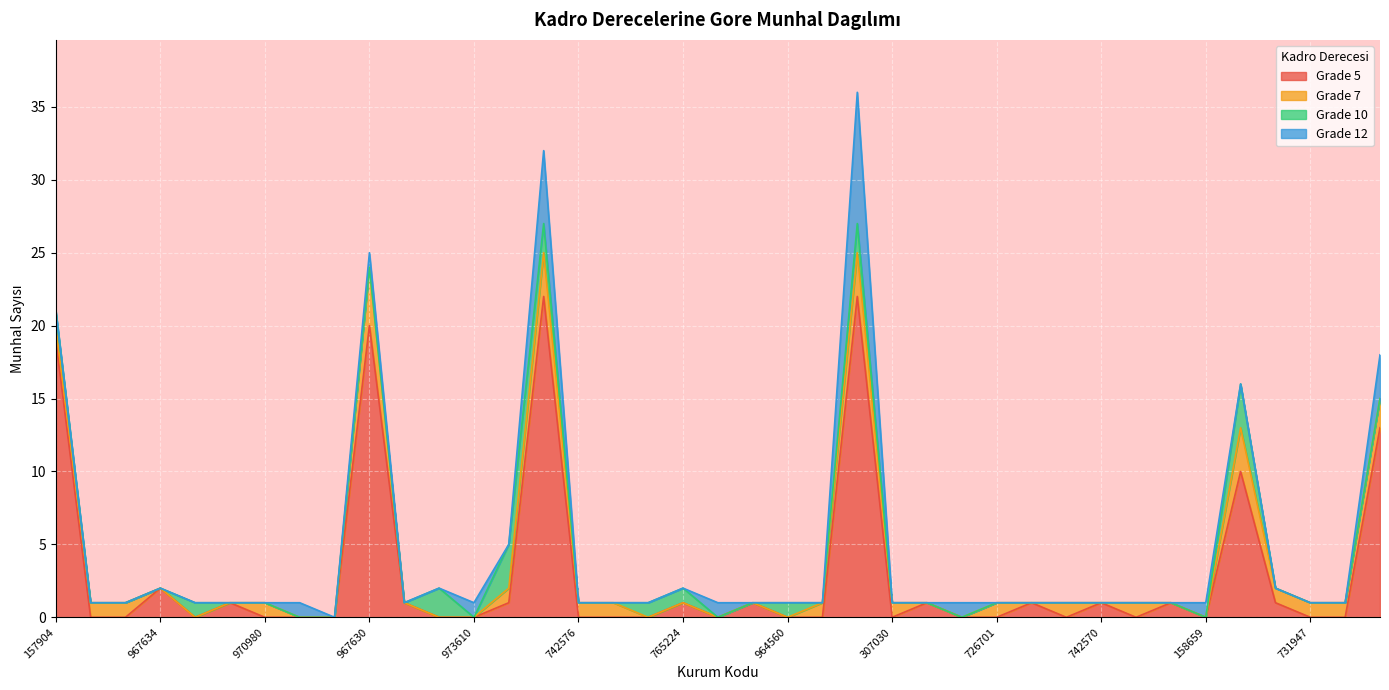

How many intersections are there between Grade 10 and Grade 7?

3